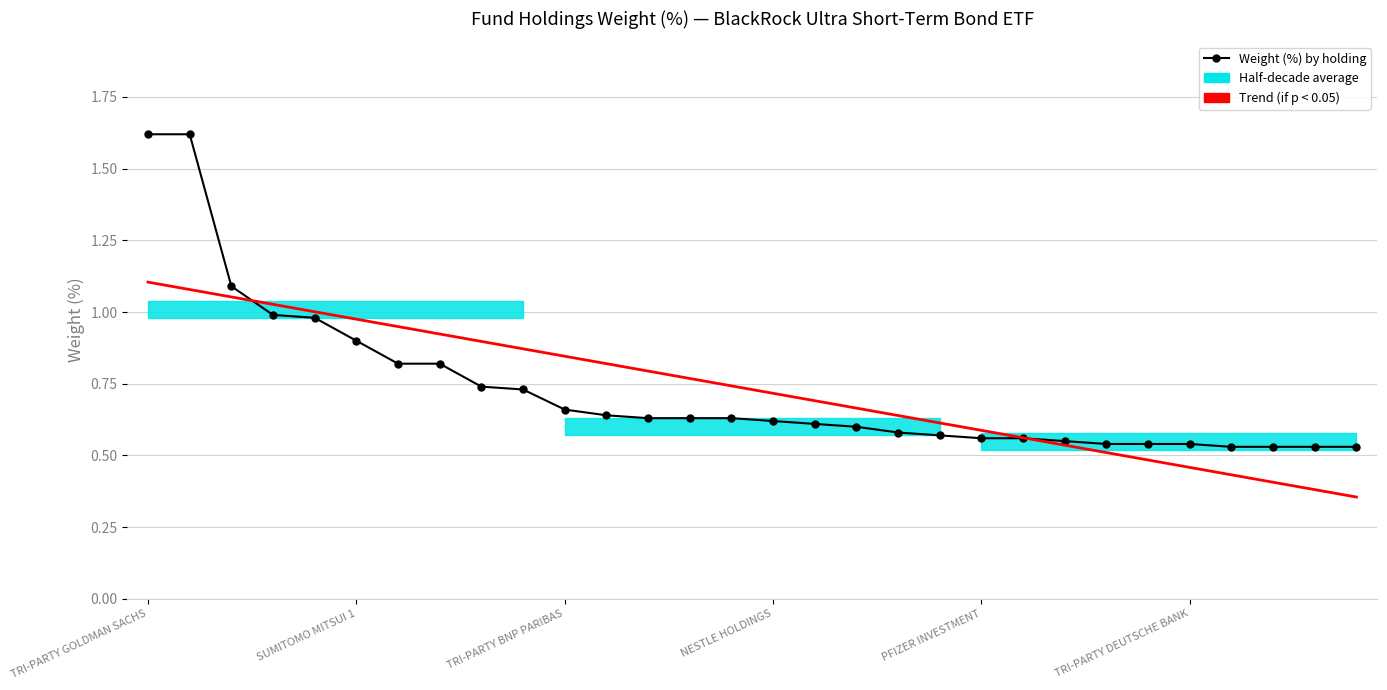

What is the label of the 7th point from the left?

6